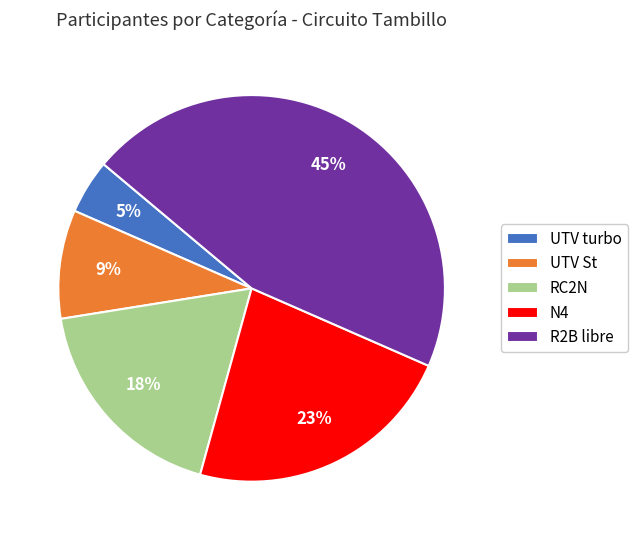

Which category has the biggest portion of the pie?

R2B libre